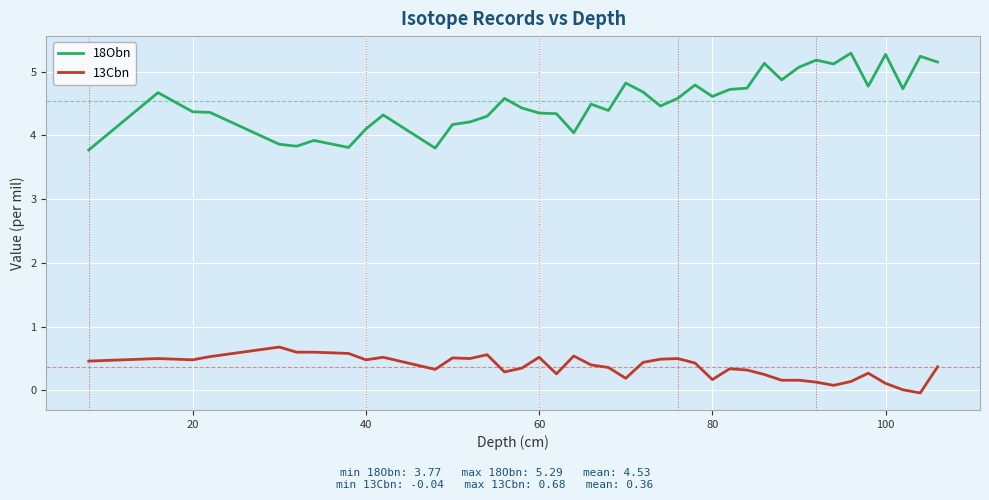

True or false: 13Cbn and 18Obn cross at least once.

False